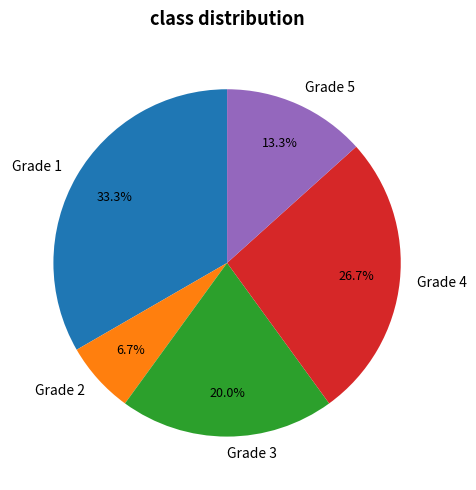

Which has a higher value, Grade 3 or Grade 4?

Grade 4